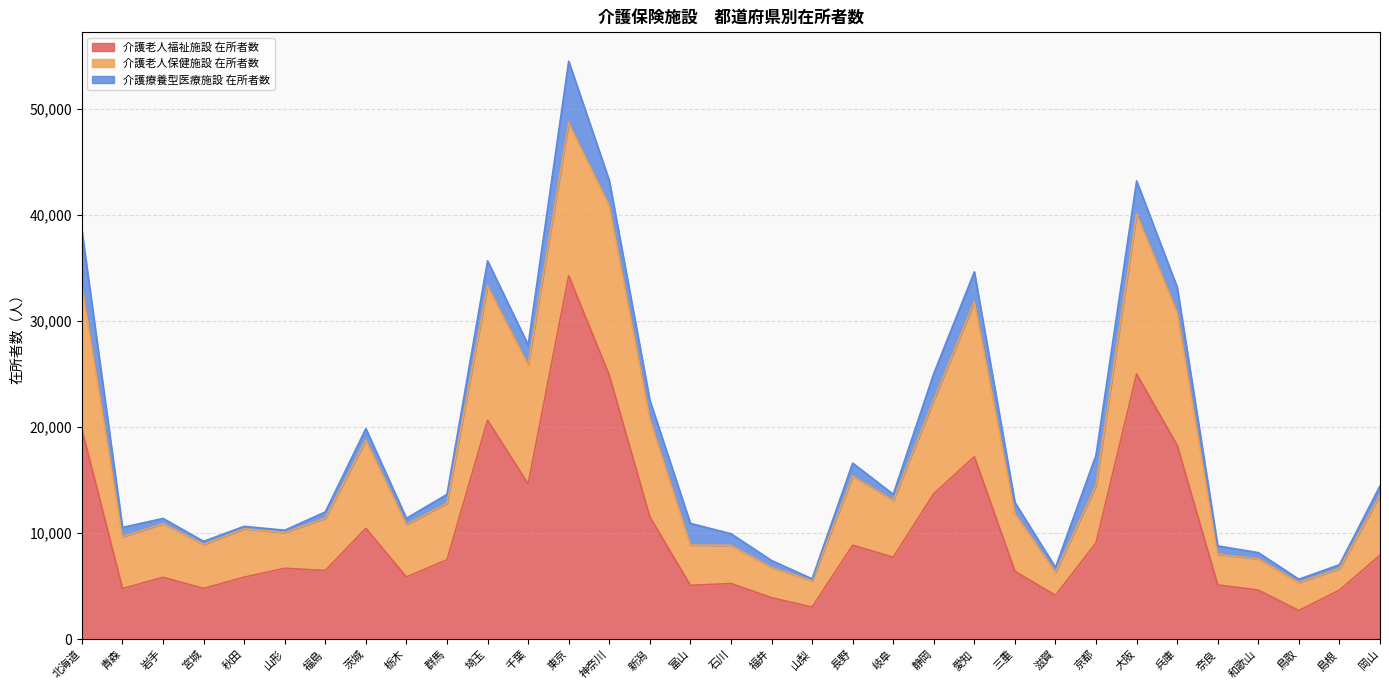

What is the highest value of the 介護老人福祉施設 在所者数 series?

34276